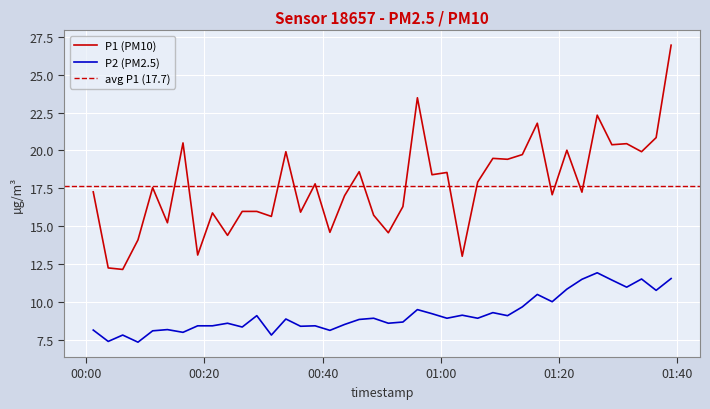

True or false: P1 (PM10) and P2 (PM2.5) intersect in this chart.

False